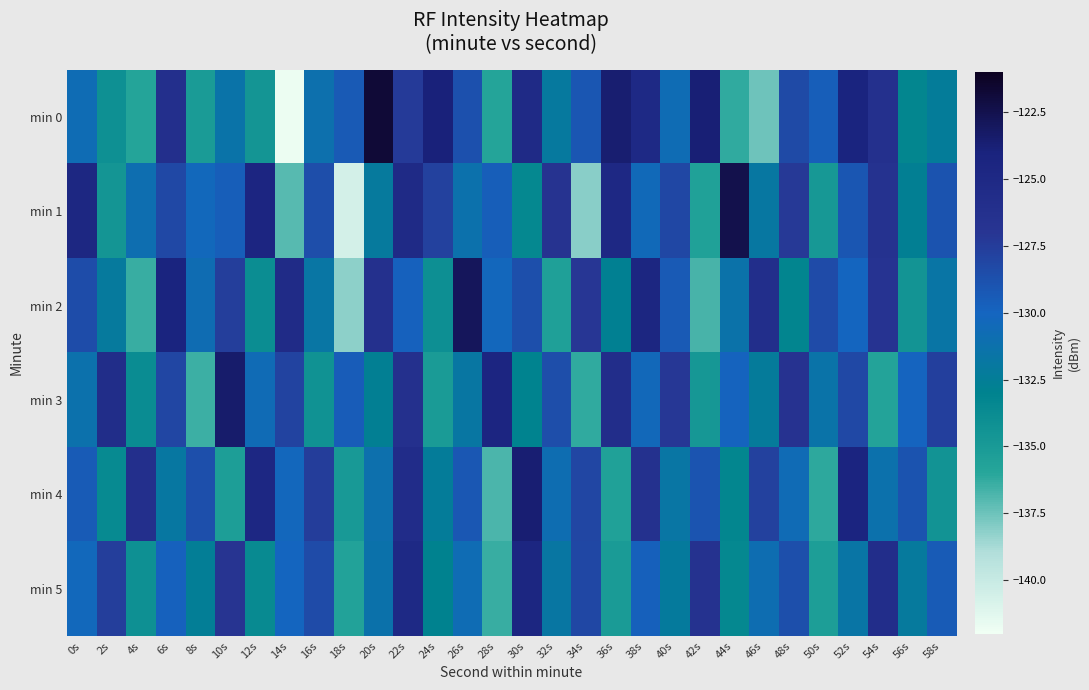

Which has a higher value, 24s or 38s?

24s